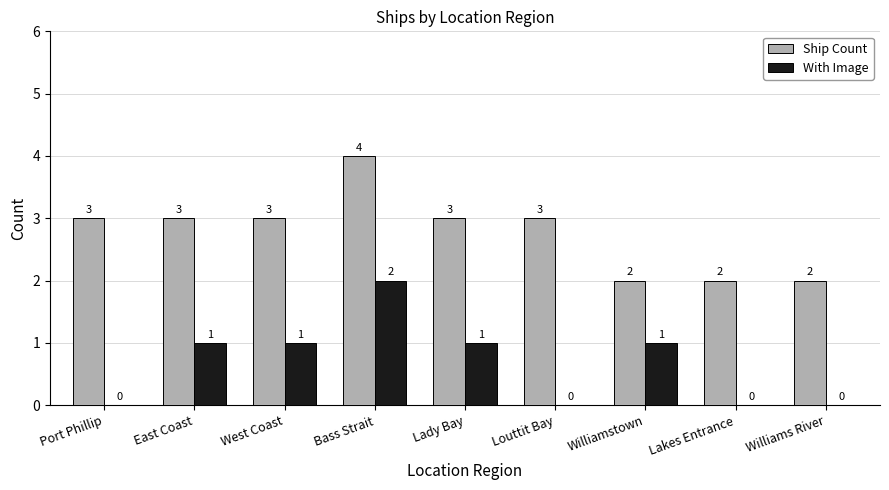

Reading left to right, extract all data points from this chart.

Ship Count: Port Phillip=3	East Coast=3	West Coast=3	Bass Strait=4	Lady Bay=3	Louttit Bay=3	Williamstown=2	Lakes Entrance=2	Williams River=2
With Image: Port Phillip=0	East Coast=1	West Coast=1	Bass Strait=2	Lady Bay=1	Louttit Bay=0	Williamstown=1	Lakes Entrance=0	Williams River=0